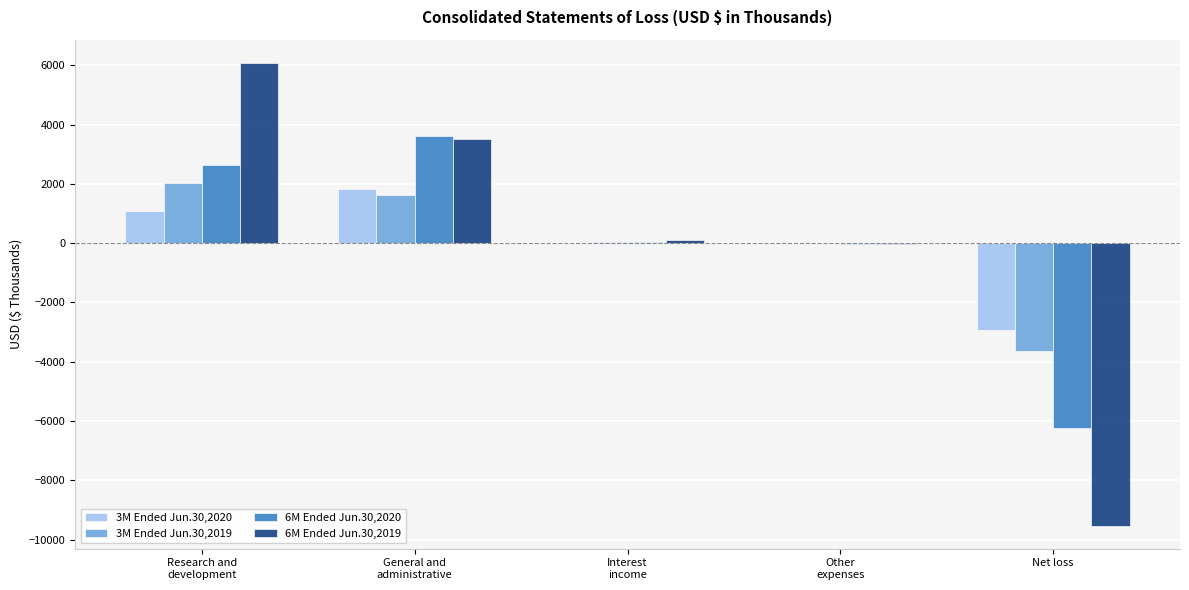

What is the greatest value displayed?

6087